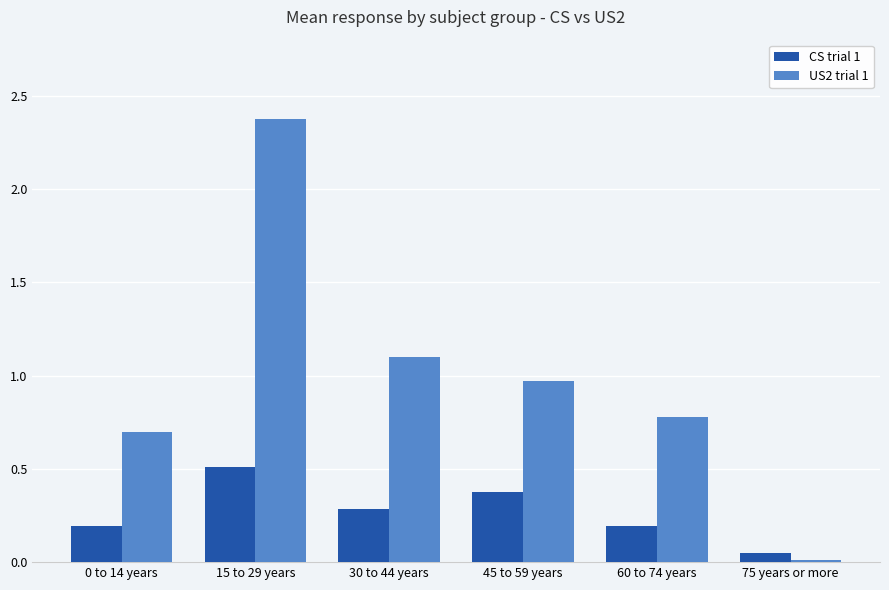

Which series changed the most between 45 to 59 years and 75 years or more?

US2 trial 1